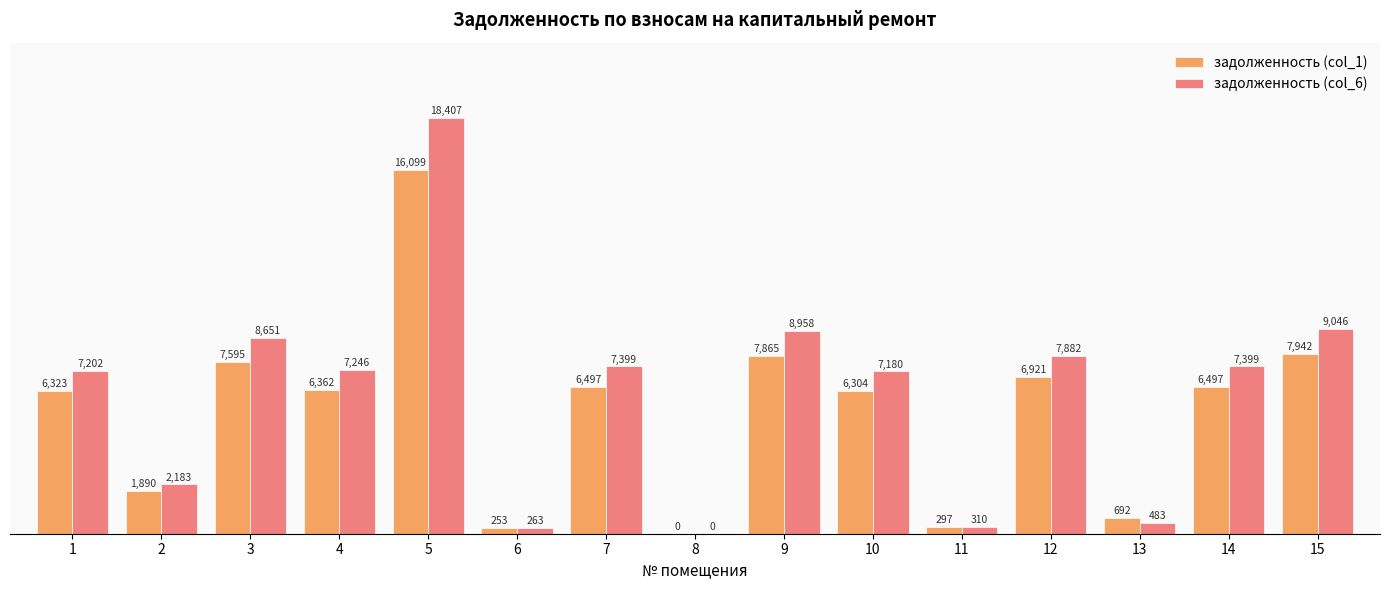

How many values in the задолженность (col_6) series exceed 7245?

8